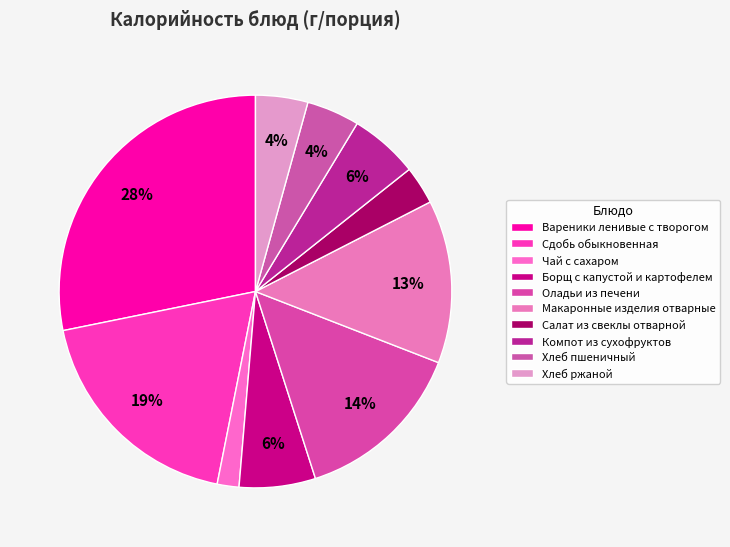

What portion of the pie excludes Сдобь обыкновенная?

81.3%